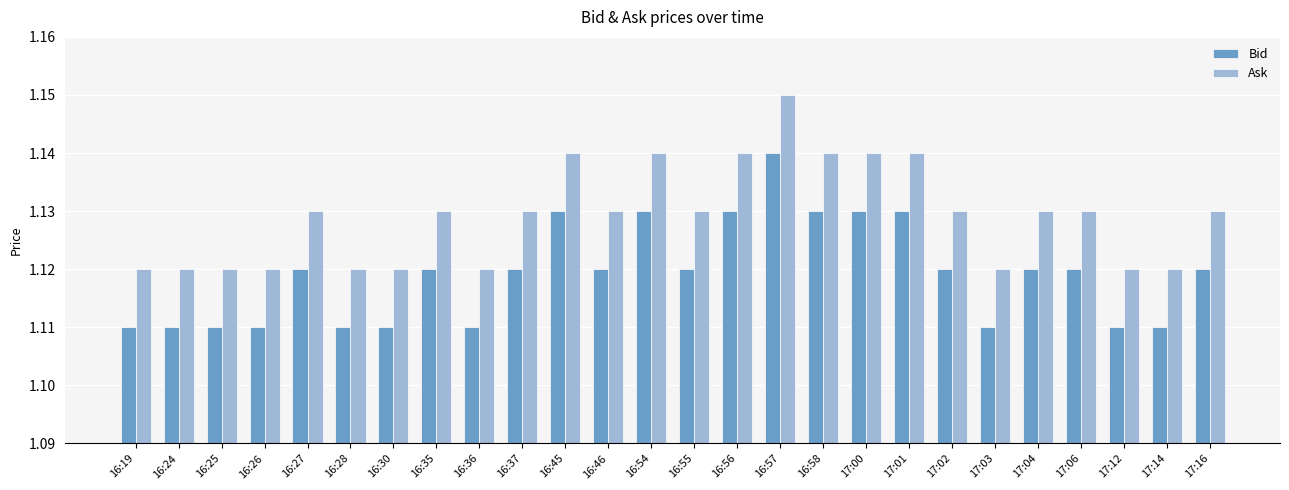

At how many categories does at least one series exceed 1?

26